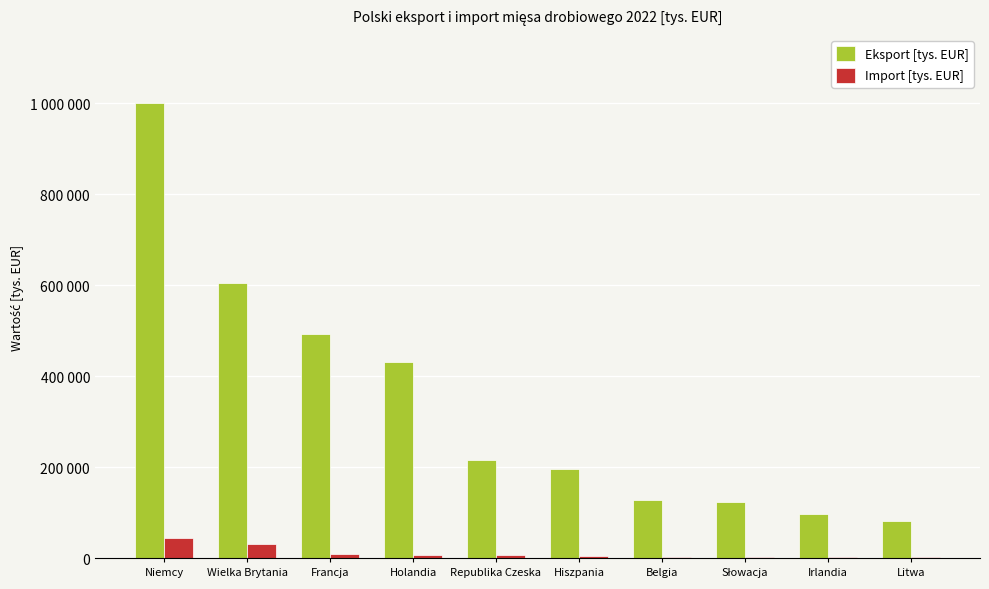

Rank the categories by Import [tys. EUR] value from highest to lowest.

Niemcy, Wielka Brytania, Francja, Holandia, Republika Czeska, Hiszpania, Belgia, Słowacja, Irlandia, Litwa